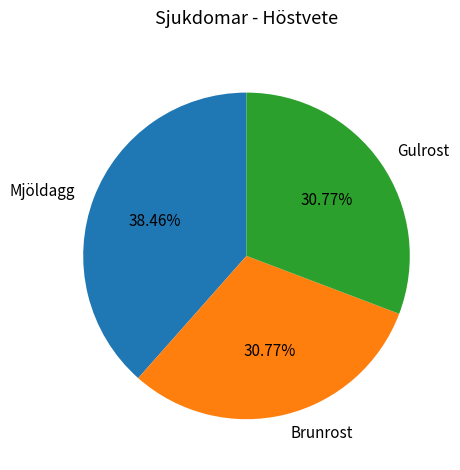

Which slice is the largest?

Mjöldagg